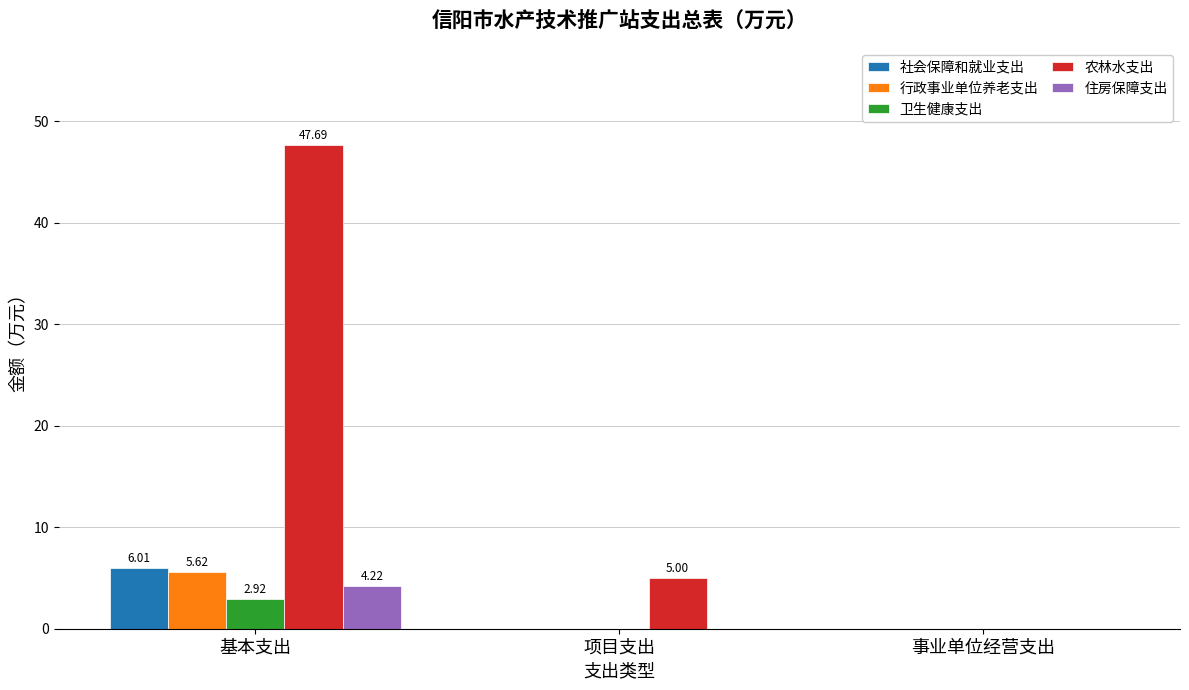

Which label corresponds to the largest value in the chart?

基本支出